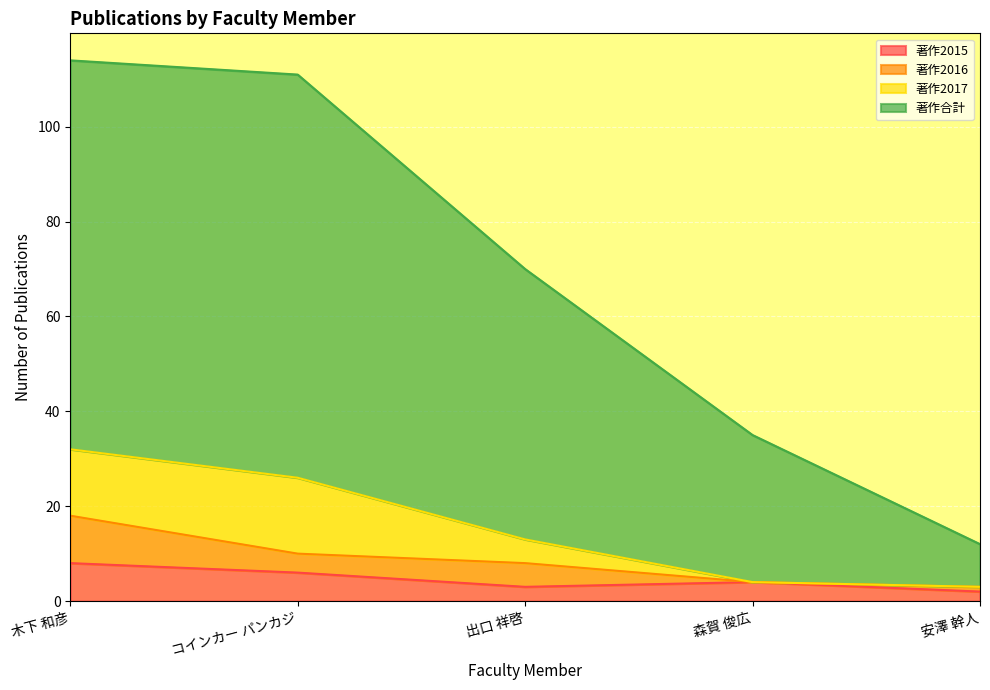

The value of 著作2015 at 出口 祥啓 is 3. True or false?

True